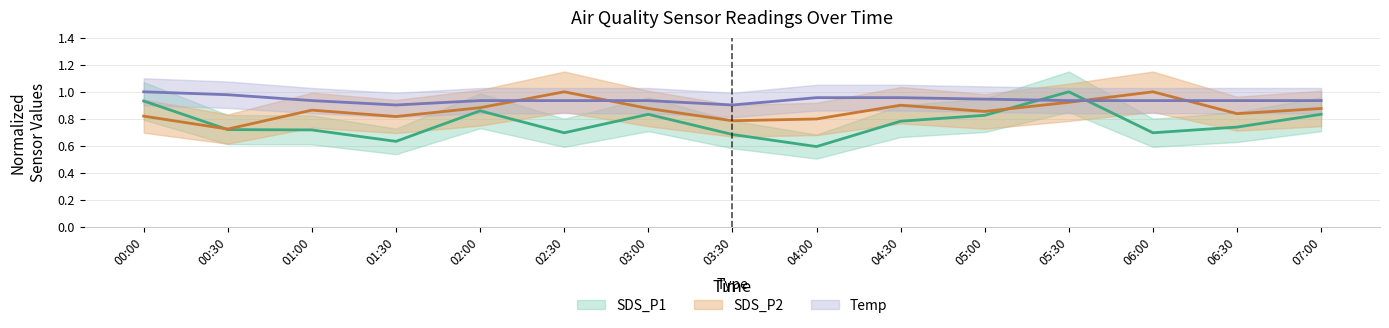

What are all the series names shown in the legend?

SDS_P1, SDS_P2, Temp